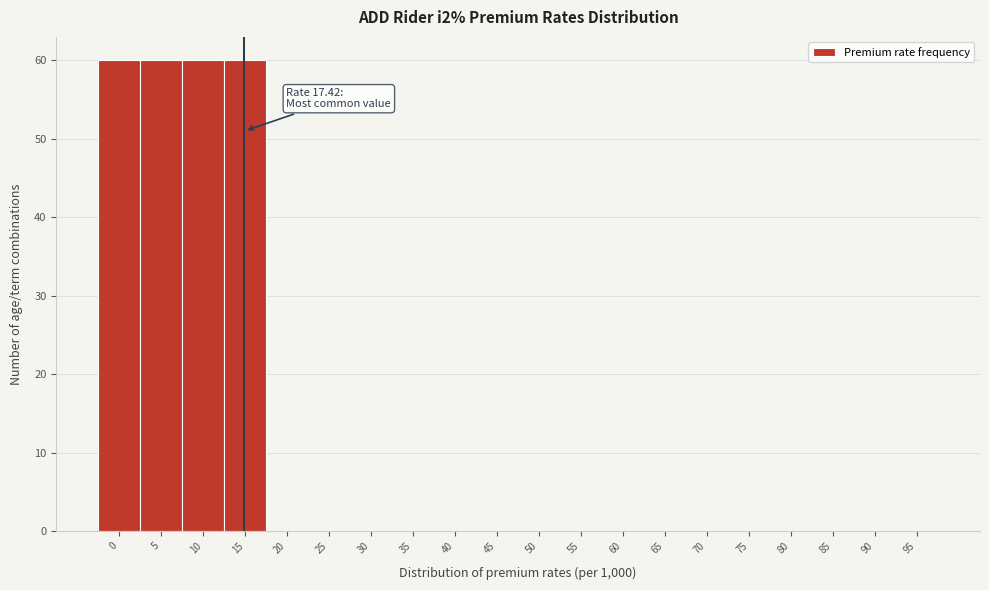

Reading left to right, list all the values displayed in this chart.

0=60	5=60	10=60	15=60	20=0	25=0	30=0	35=0	40=0	45=0	50=0	55=0	60=0	65=0	70=0	75=0	80=0	85=0	90=0	95=0